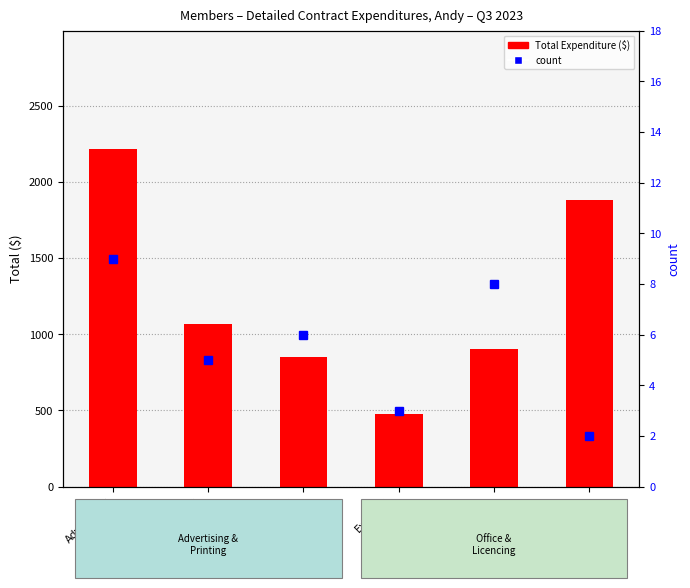

Count the count values in the range 3 to 8.

4